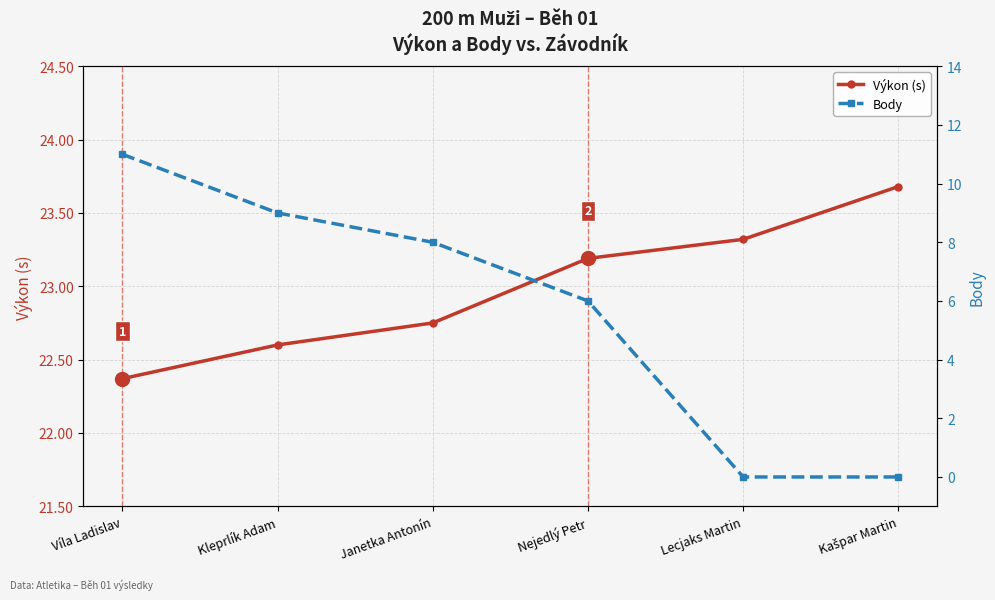

Reading left to right, what are all the values shown in this chart?

Výkon (s): 22.4	22.6	22.8	23.2	23.3	23.7
Body: 11.0	9.0	8.0	6.0	0.0	0.0